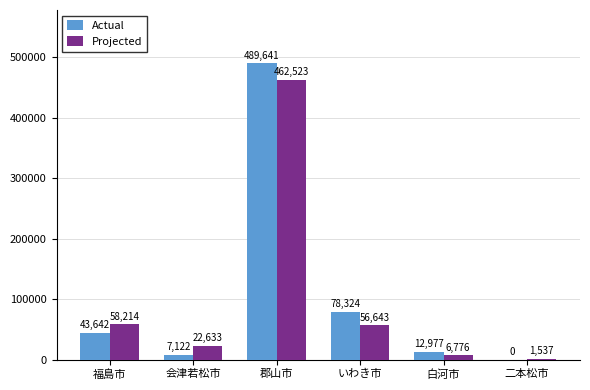

Reading left to right, extract all data points from this chart.

Actual: 43642	7122	489641	78324	12977	0
Projected: 58214	22633	462523	56643	6776	1537